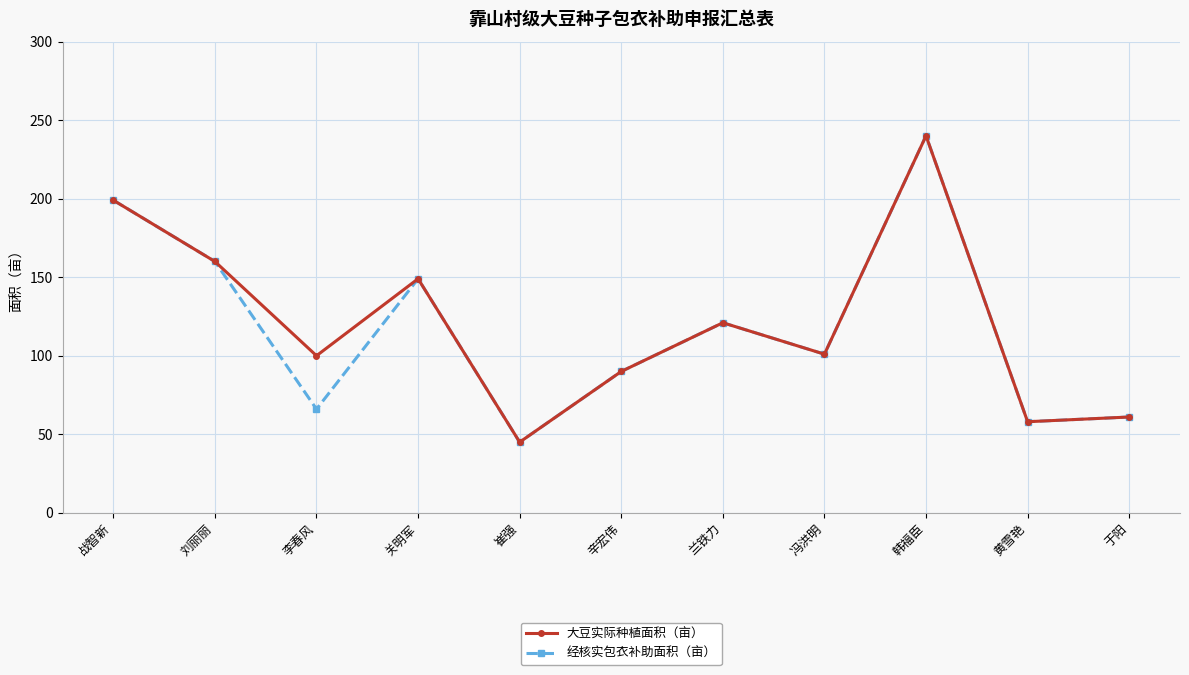

What is the label of the 10th point from the right?

刘丽丽